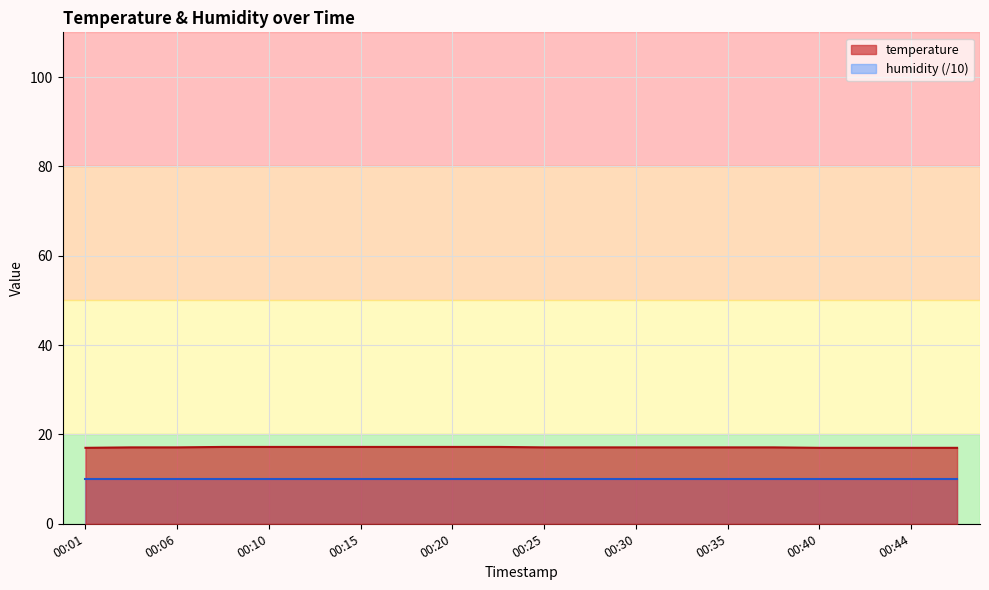

Reading right to left, what are all the values shown in this chart?

00:47=17.0	00:44=17.0	00:42=17.0	00:40=17.0	00:37=17.1	00:35=17.1	00:32=17.1	00:30=17.1	00:27=17.1	00:25=17.1	00:23=17.2	00:20=17.2	00:18=17.2	00:15=17.2	00:13=17.2	00:10=17.2	00:08=17.2	00:06=17.1	00:03=17.1	00:01=17.0